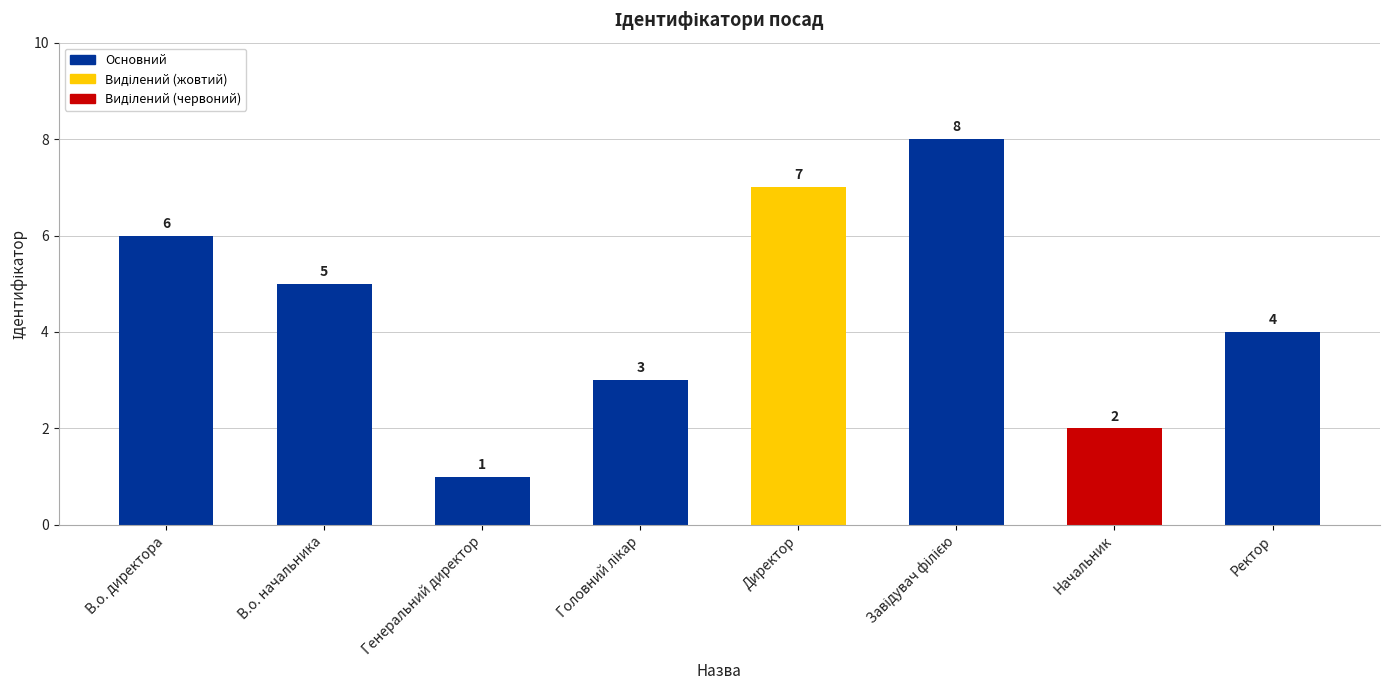

What is the sum of the values at В.о. начальника and В.о. директора?

11